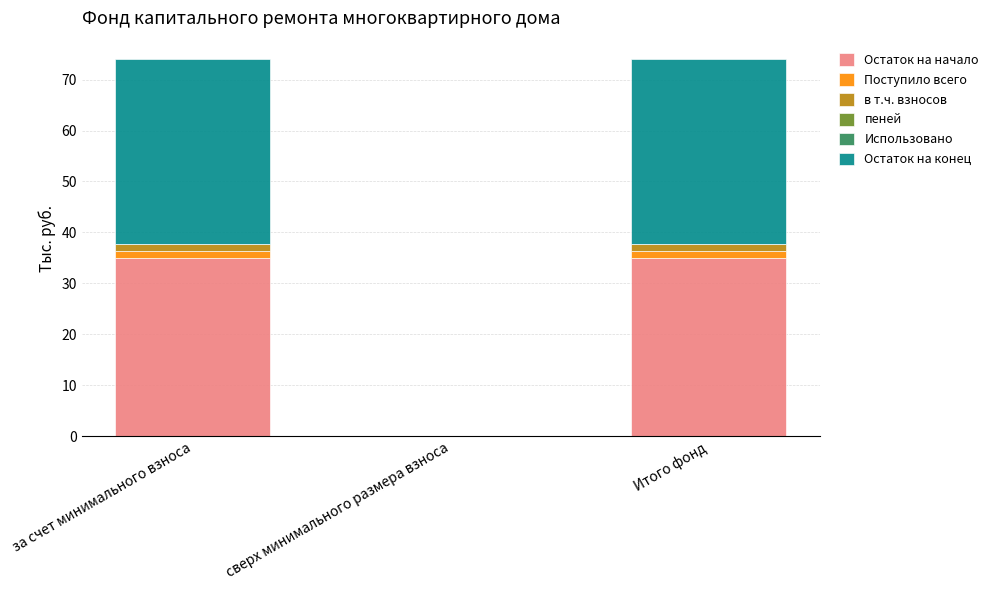

The Остаток на начало series shows 46.9 at за счет минимального взноса. True or false?

False